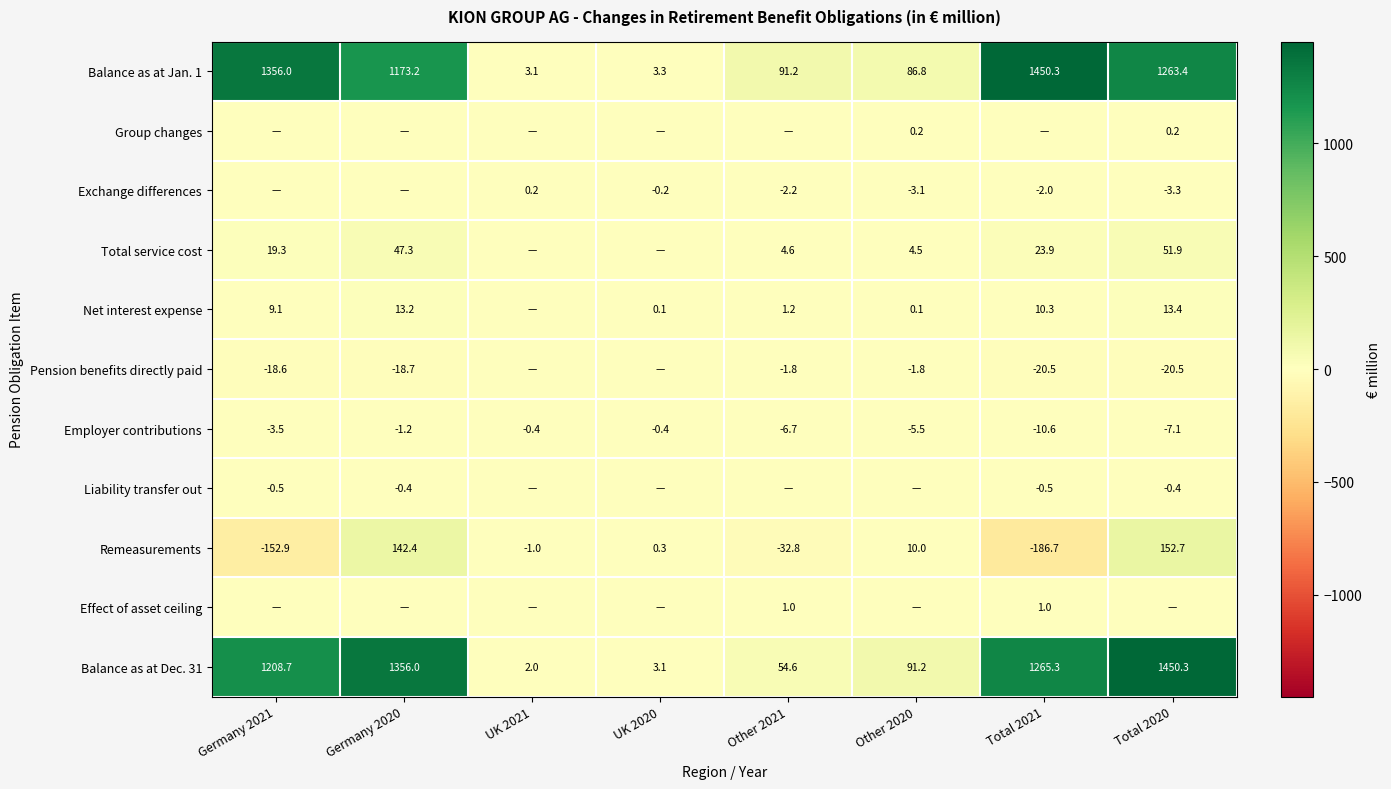

The Pension benefits directly paid series shows -33.5 at Germany 2020. True or false?

False